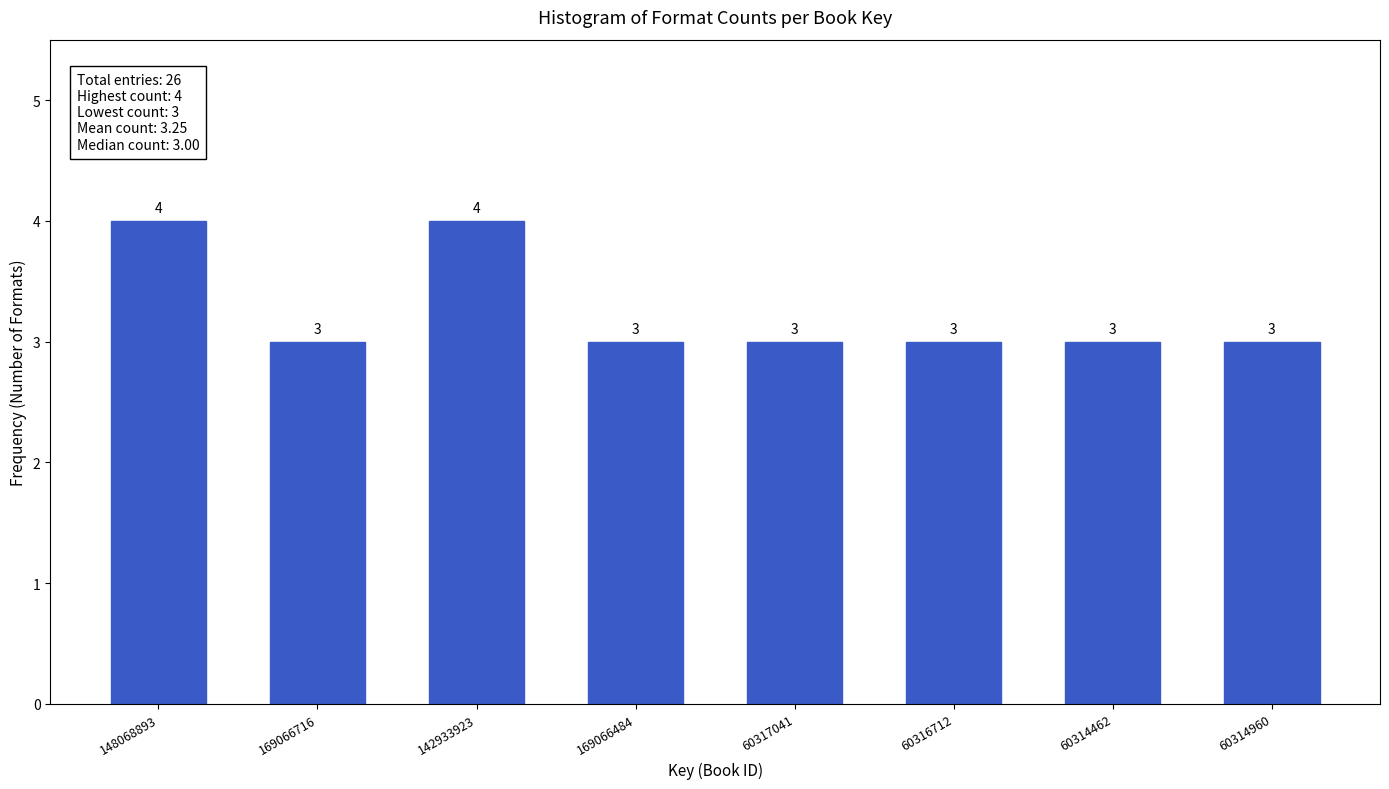

Reading left to right, list all the values displayed in this chart.

4	3	4	3	3	3	3	3